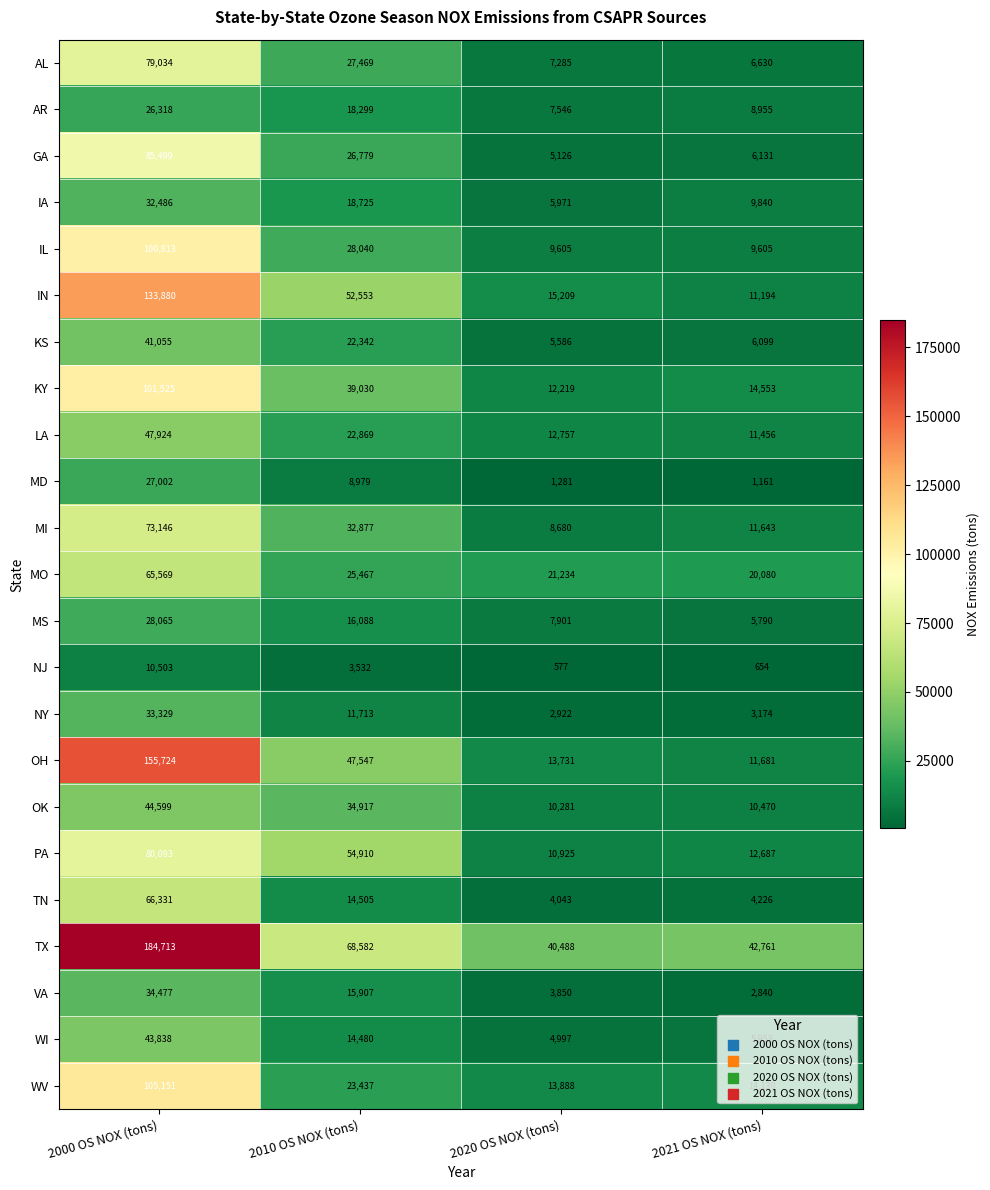

At which category does the chart reach its minimum across all series?

2020 OS NOX (tons)